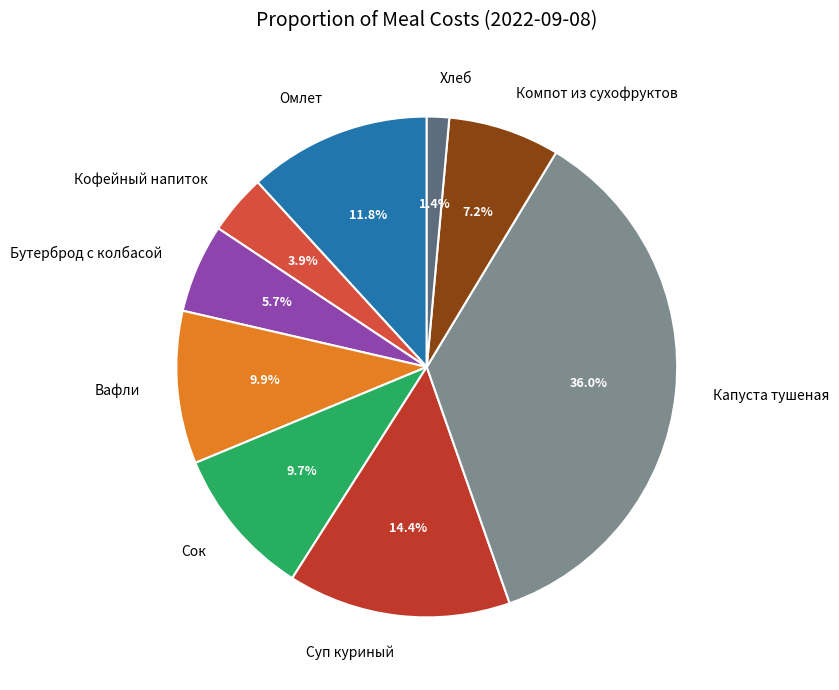

Approximately how many times larger is the value at Хлеб compared to Кофейный напиток?

0.4